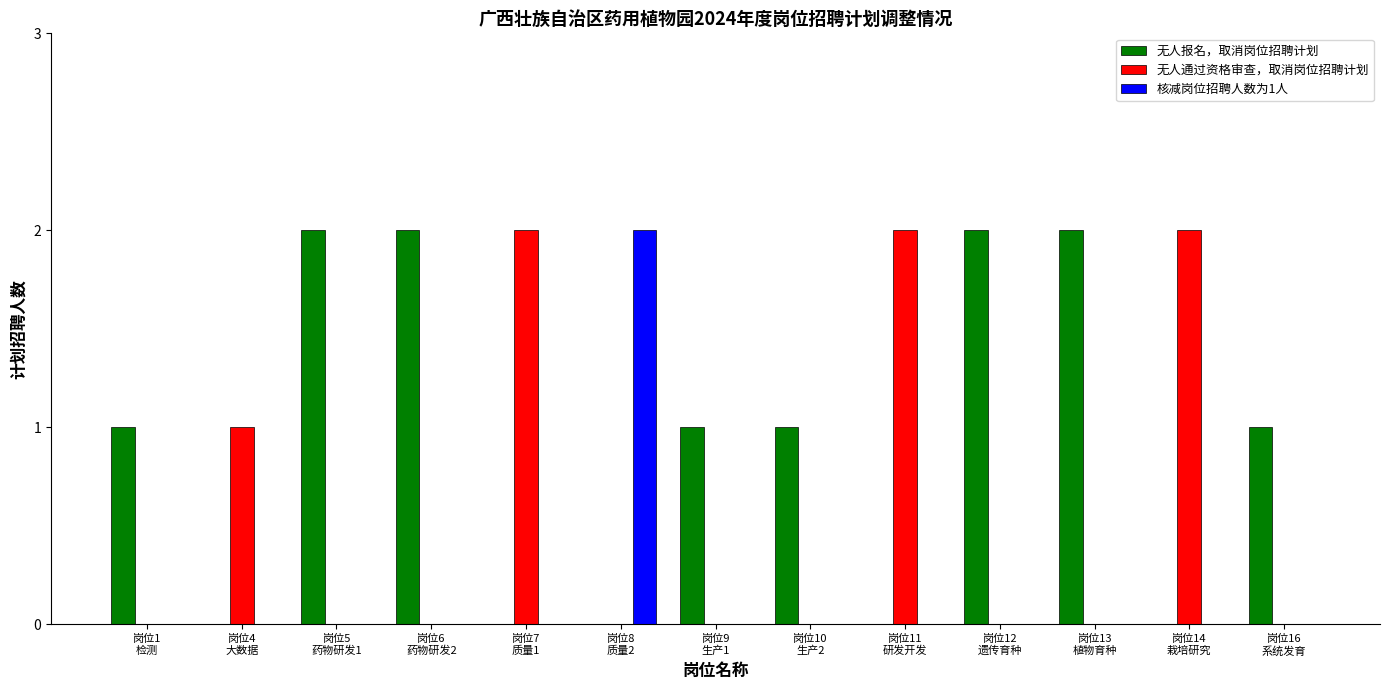

Is the value of 无人通过资格审查，取消岗位招聘计划 at 岗位4
大数据 greater than the value of 无人报名，取消岗位招聘计划 at 岗位12
遗传育种?

No